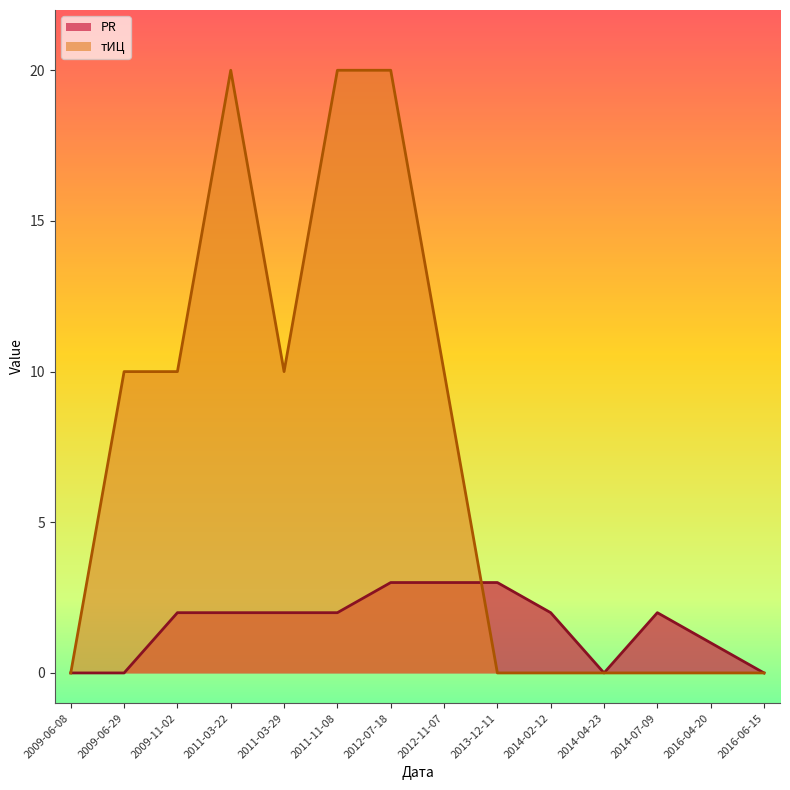

What is the total value across all series at 2011-11-08?

22